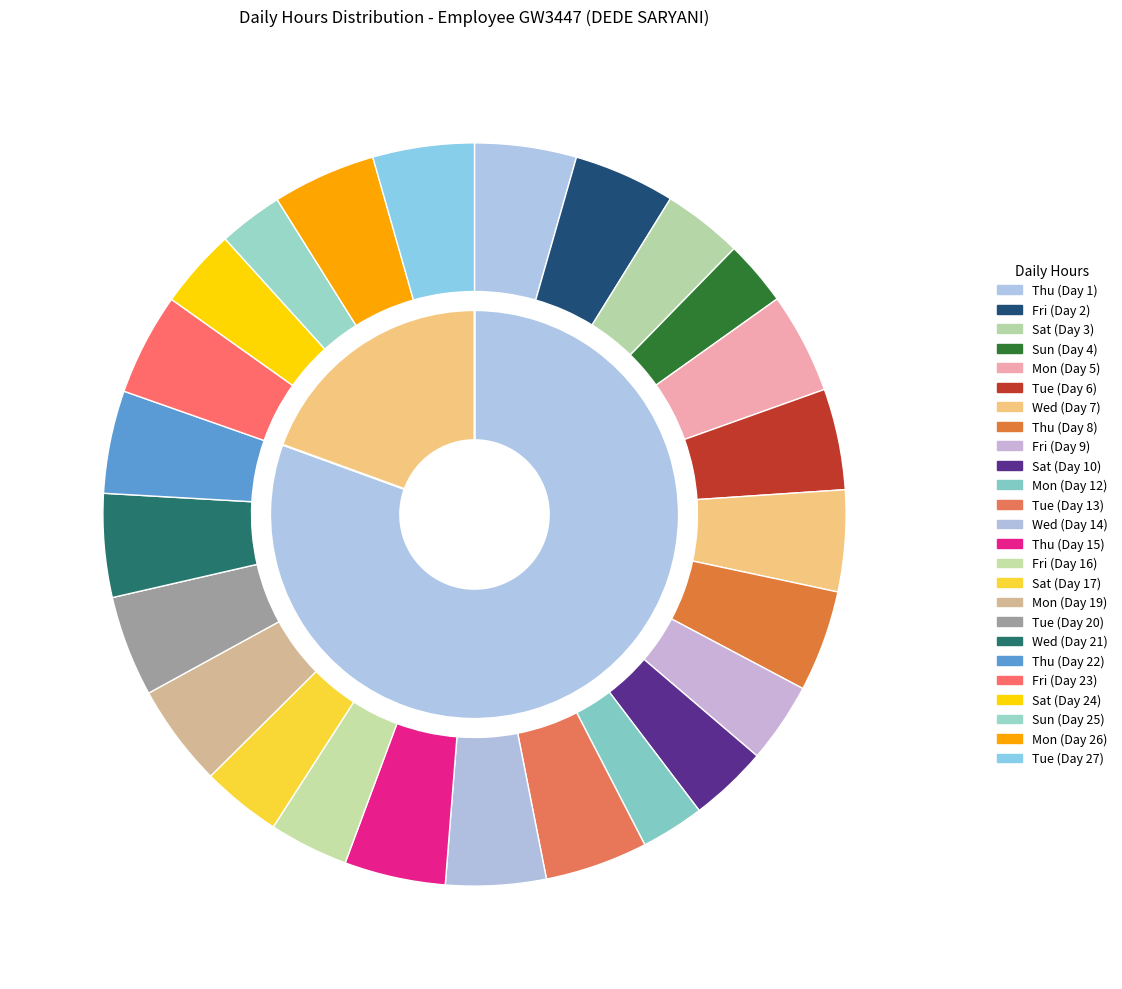

How many slices are in this pie chart?

25